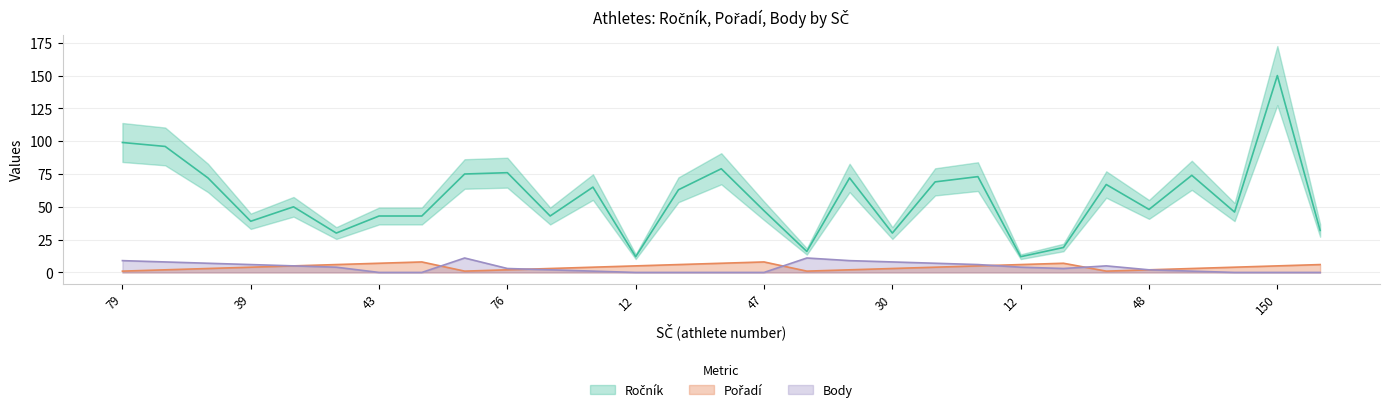

True or false: Ročník has a value of 20 at 39.

False